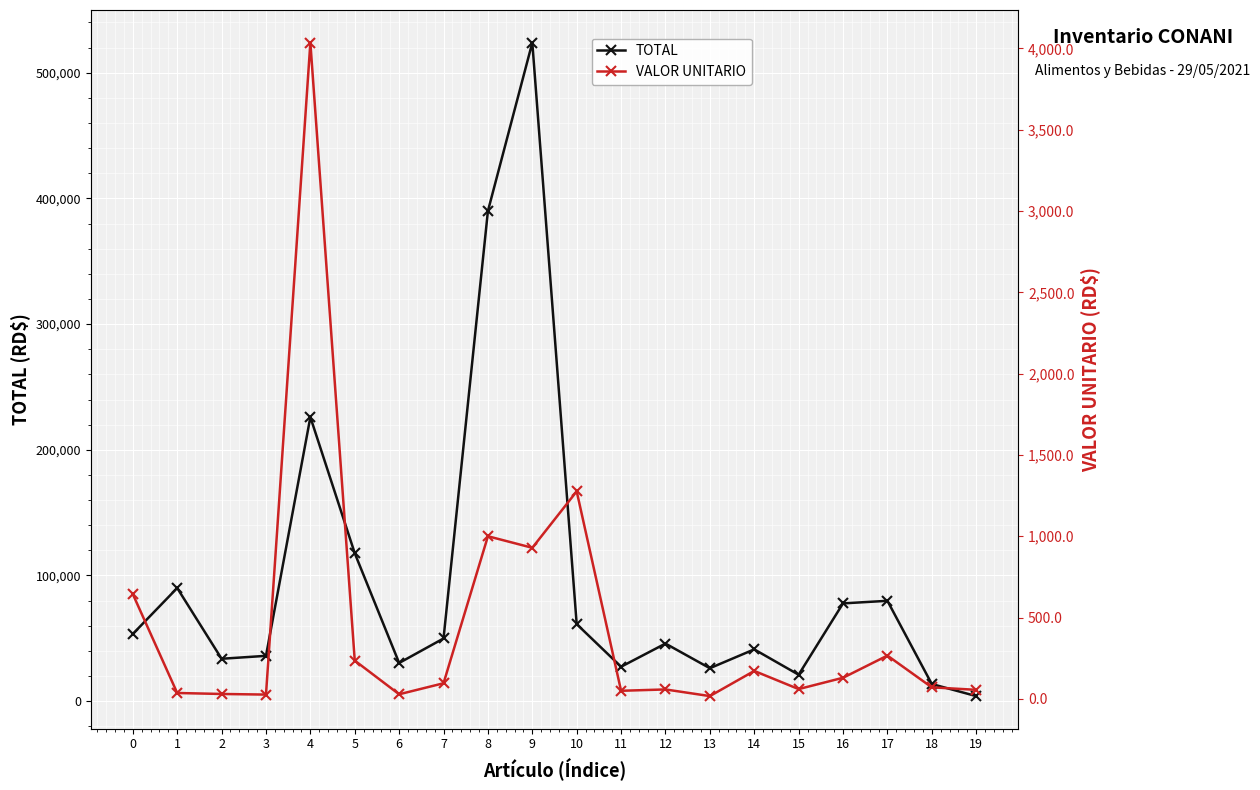

True or false: VALOR UNITARIO and TOTAL cross at least once.

False